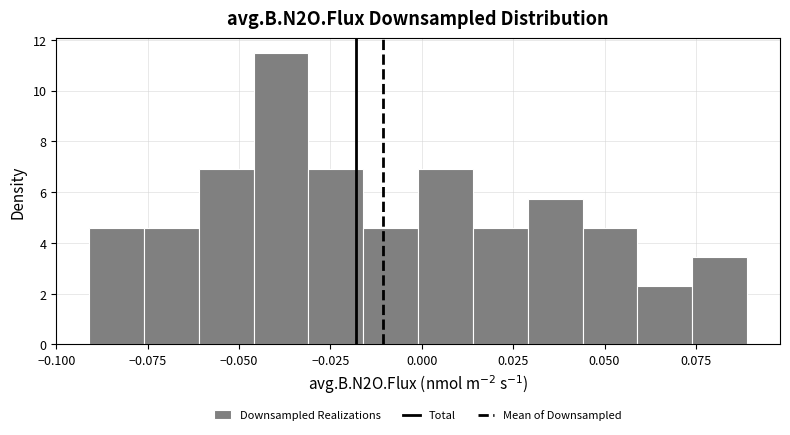

Around what value on the x-axis is the tallest bar? Give the approximate position of its centre, as read against the axis.

-0.040